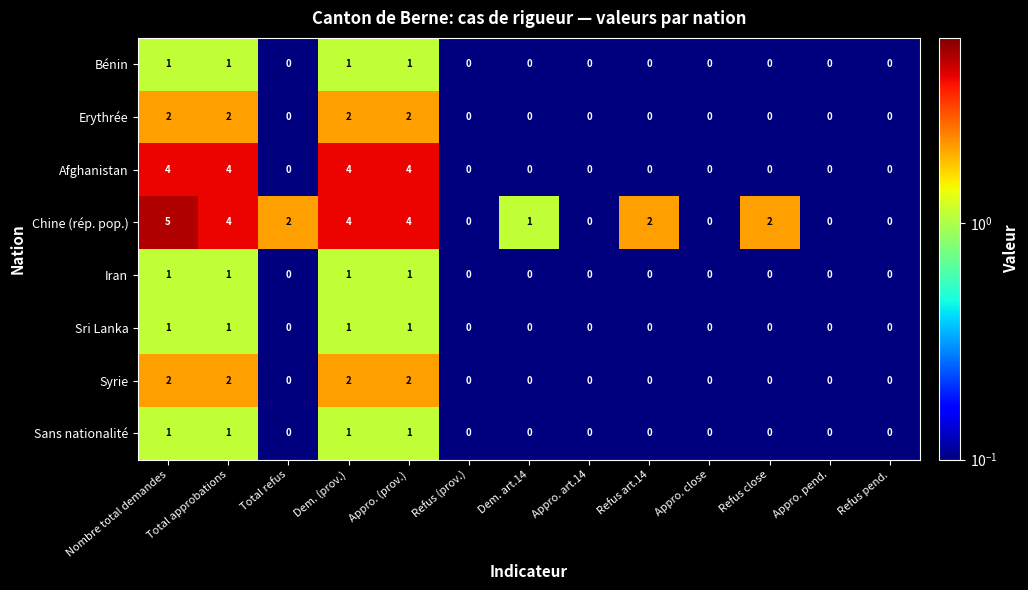

Is it true that Chine (rép. pop.) equals -2 at Appro. art.14?

False